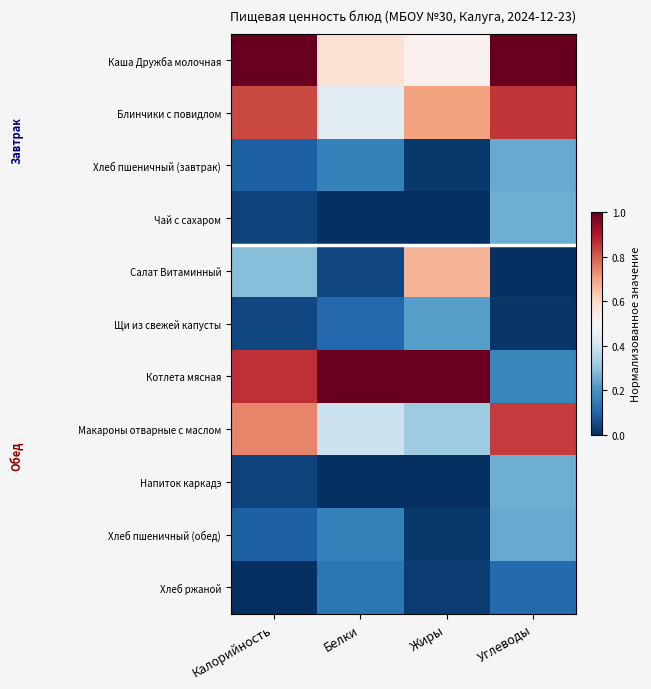

Reading left to right, transcribe all the data shown in this chart.

Каша Дружба молочная: Калорийность=1.0	Белки=0.6	Жиры=0.5	Углеводы=1.0
Блинчики с повидлом: Калорийность=0.8	Белки=0.4	Жиры=0.7	Углеводы=0.9
Хлеб пшеничный (завтрак): Калорийность=0.1	Белки=0.2	Жиры=0.0	Углеводы=0.2
Чай с сахаром: Калорийность=0.0	Белки=0.0	Жиры=0.0	Углеводы=0.3
Салат Витаминный: Калорийность=0.3	Белки=0.0	Жиры=0.7	Углеводы=0.0
Щи из свежей капусты: Калорийность=0.0	Белки=0.1	Жиры=0.2	Углеводы=0.0
Котлета мясная: Калорийность=0.9	Белки=1.0	Жиры=1.0	Углеводы=0.2
Макароны отварные с маслом: Калорийность=0.7	Белки=0.4	Жиры=0.3	Углеводы=0.8
Напиток каркадэ: Калорийность=0.0	Белки=0.0	Жиры=0.0	Углеводы=0.3
Хлеб пшеничный (обед): Калорийность=0.1	Белки=0.2	Жиры=0.0	Углеводы=0.2
Хлеб ржаной: Калорийность=0.0	Белки=0.1	Жиры=0.0	Углеводы=0.1